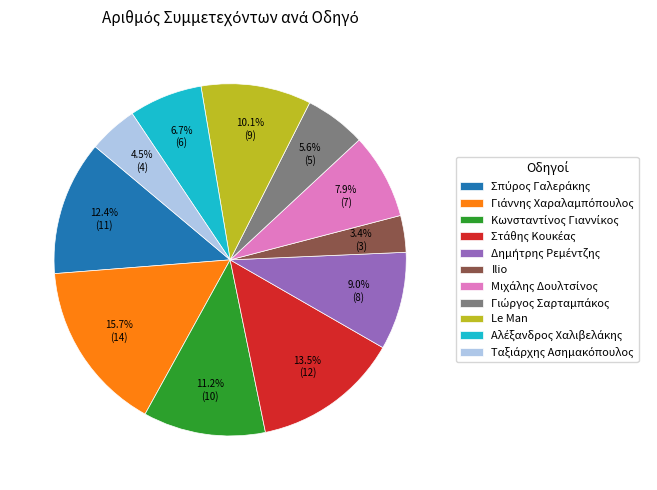

Which slice is the smallest?

Ilio